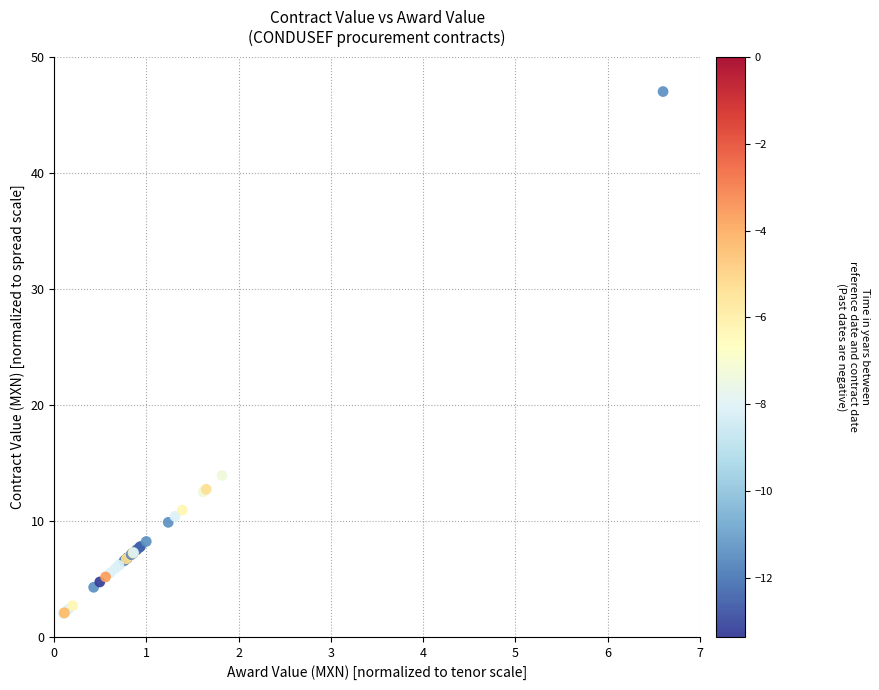

What Y value in the scatter plot is closest to 24?

13.9